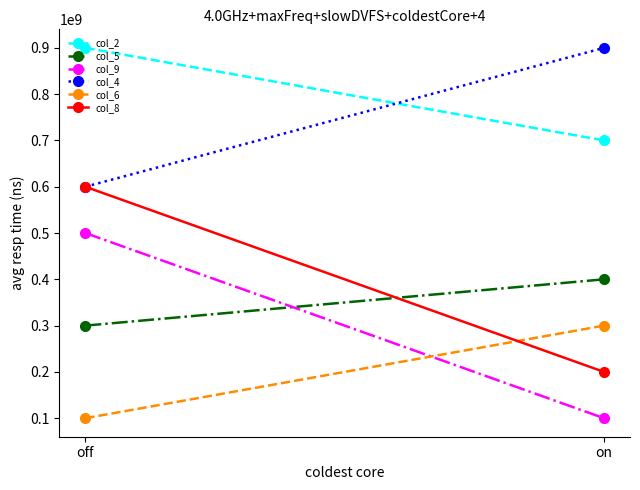

What position from the right is on?

1